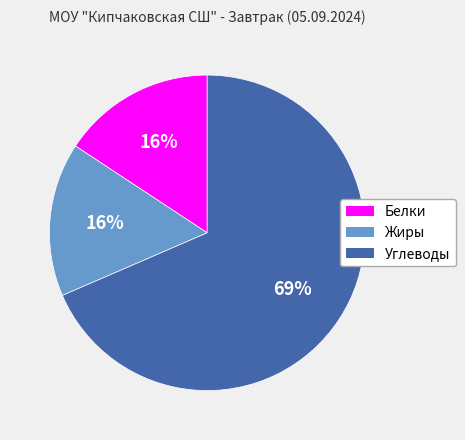

The Белки slice represents 16% of the pie. True or false?

True